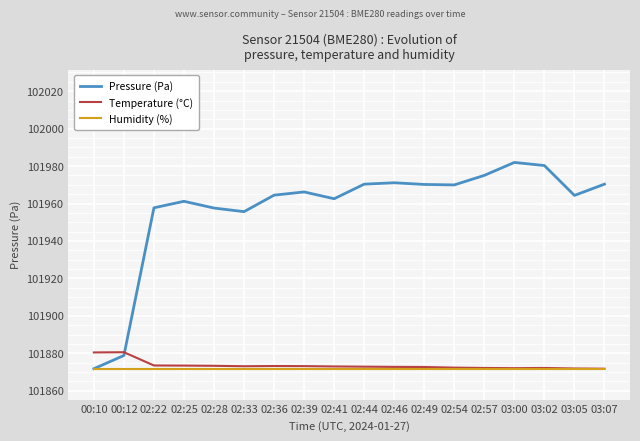

Rank the series by their maximum value, from highest to lowest.

Pressure (Pa), Temperature (°C), Humidity (%)